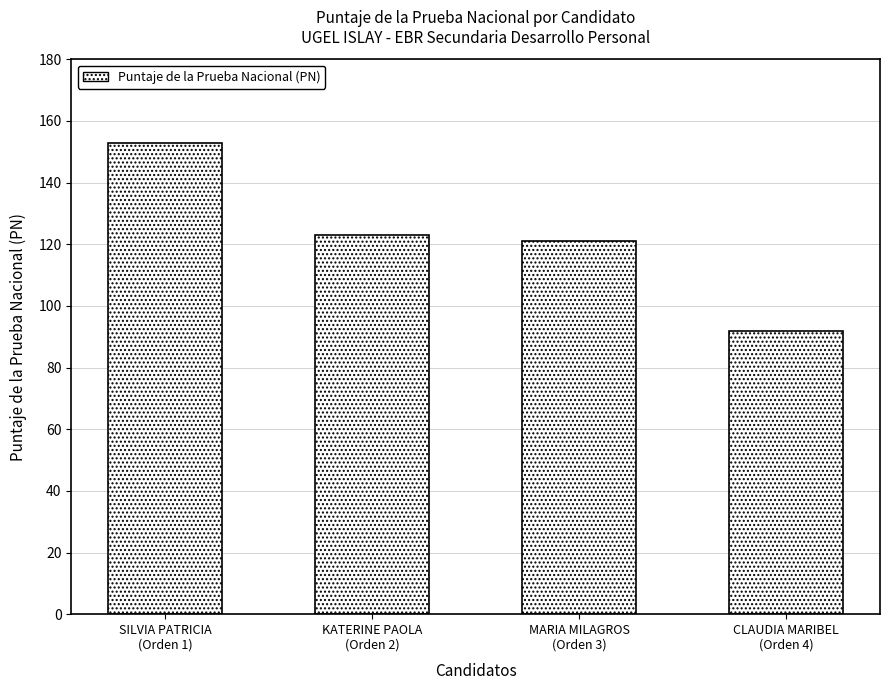

How many bars are there in total?

4